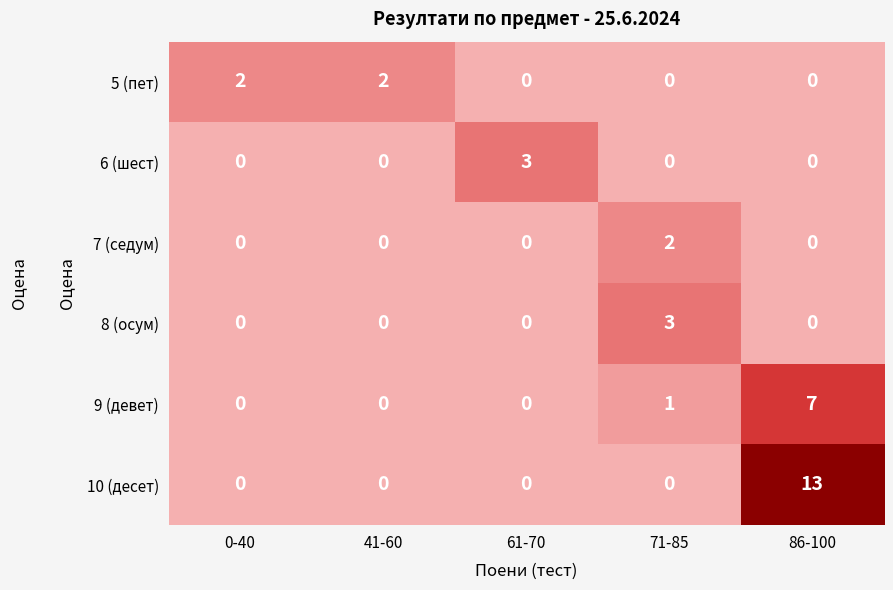

Count the 8 (осум) values in the range 0 to 1.

4